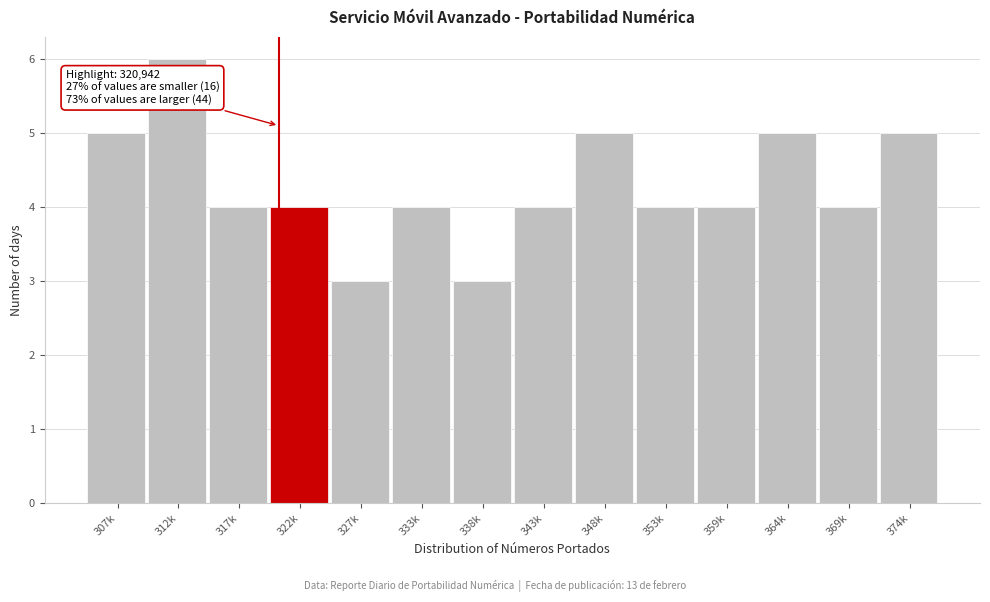

Reading left to right, what are all the values shown in this chart?

307k=5	312k=6	317k=4	322k=4	327k=3	333k=4	338k=3	343k=4	348k=5	353k=4	359k=4	364k=5	369k=4	374k=5